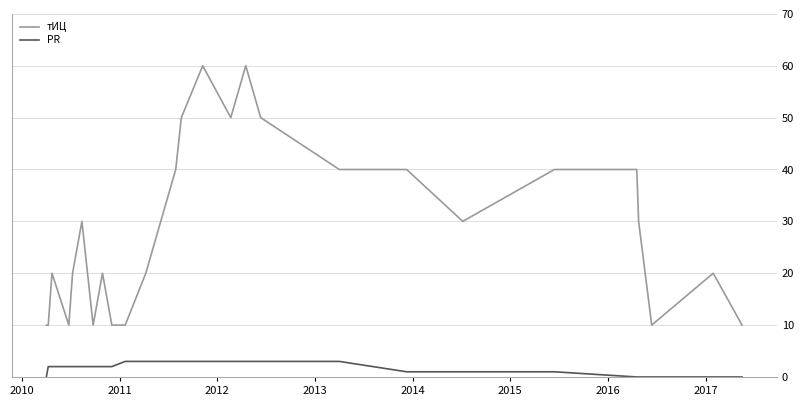

True or false: PR and тИЦ intersect in this chart.

False